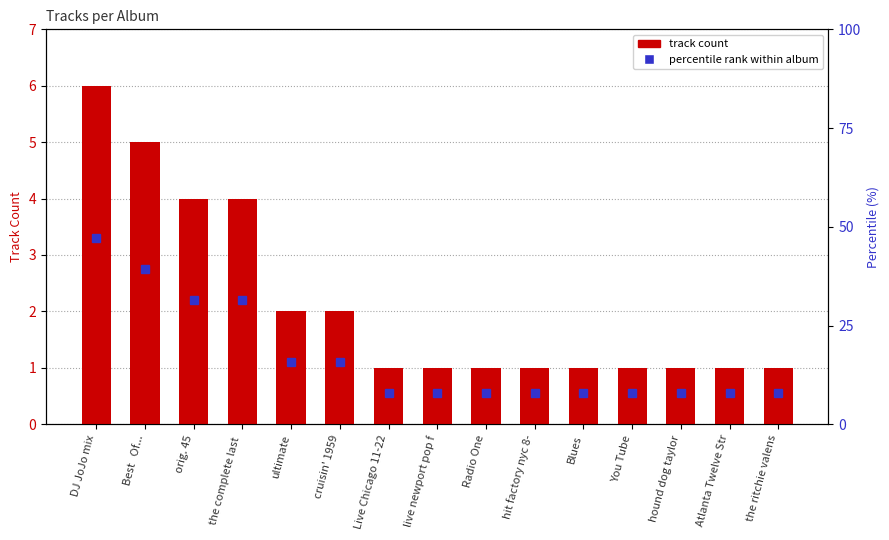

Approximately how many times larger is the value at Radio One compared to Blues?

1.0